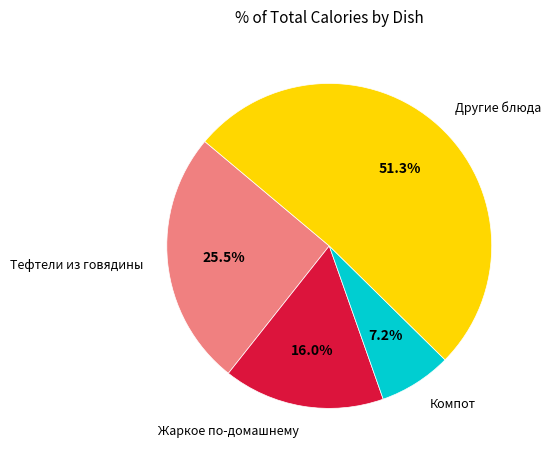

Rank the categories by value from highest to lowest.

Другие блюда, Тефтели из говядины, Жаркое по-домашнему, Компот